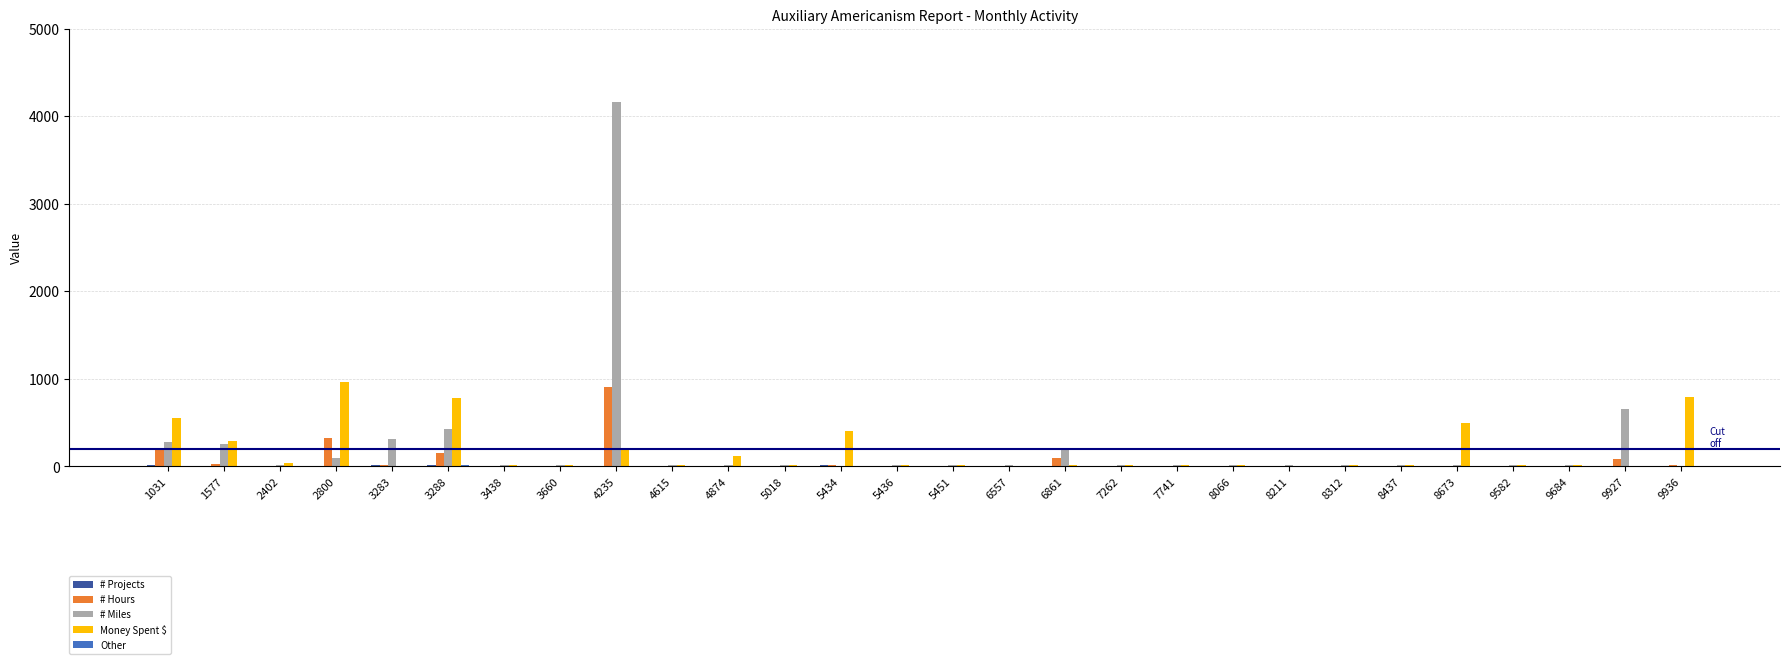

Does the chart contain stacked bars?

No